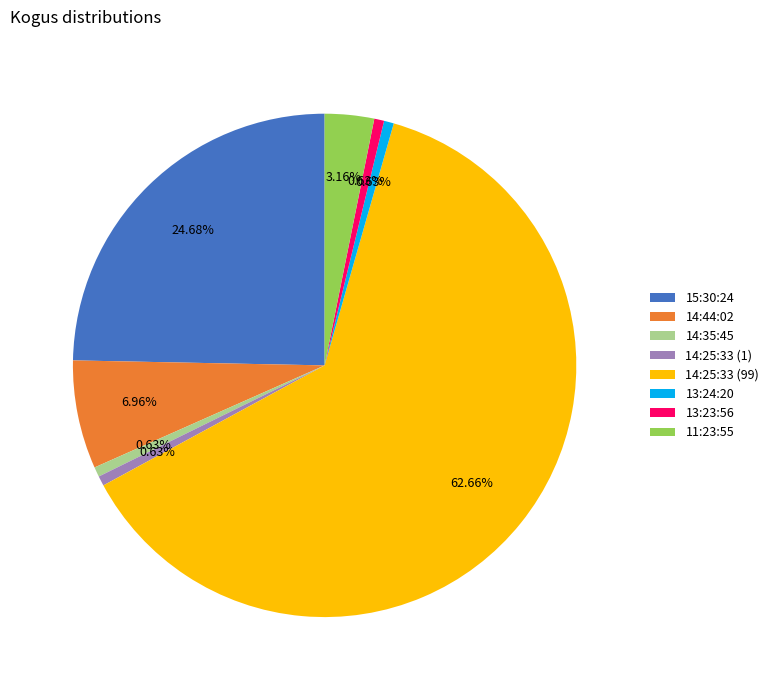

Which slice is the largest?

14:25:33 (99)